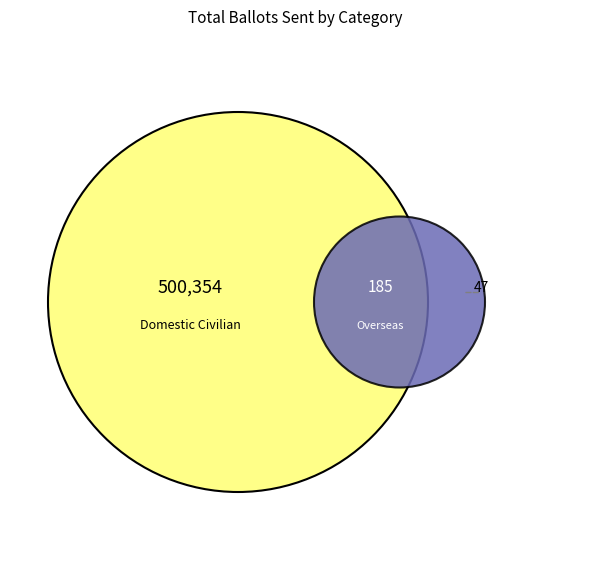

The Civilian Overseas slice represents 0% of the pie. True or false?

True